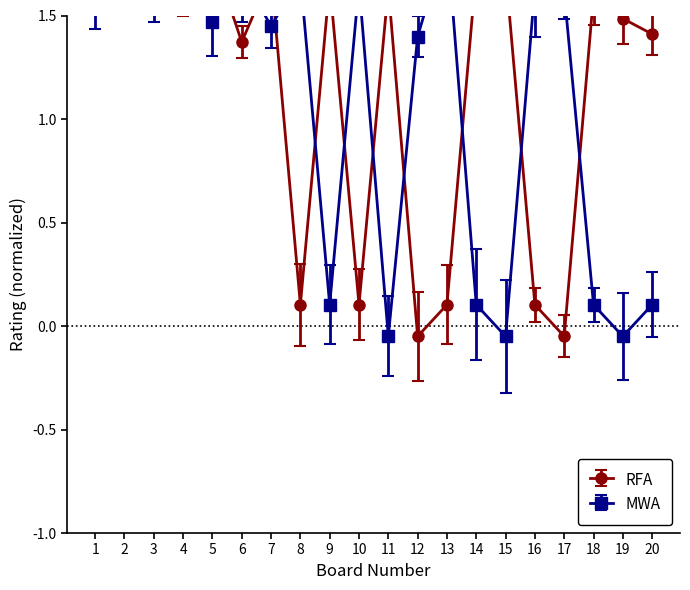

What are all the series names shown in the legend?

RFA, MWA